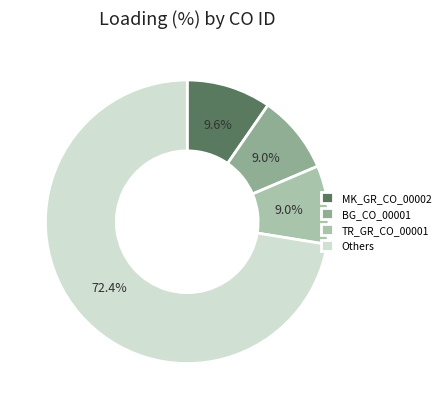

Does Others account for over 50% of the chart?

Yes